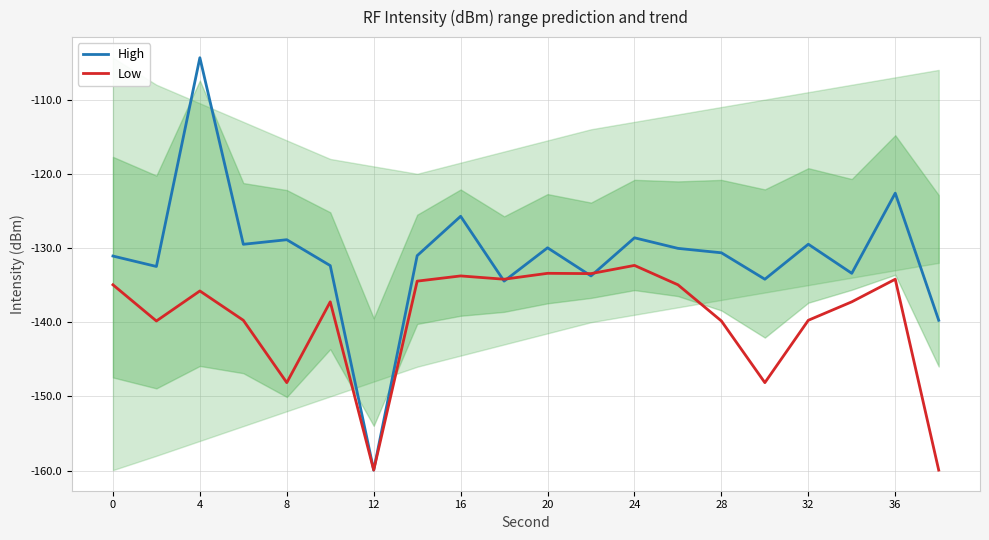

True or false: Low and High cross at least once.

True